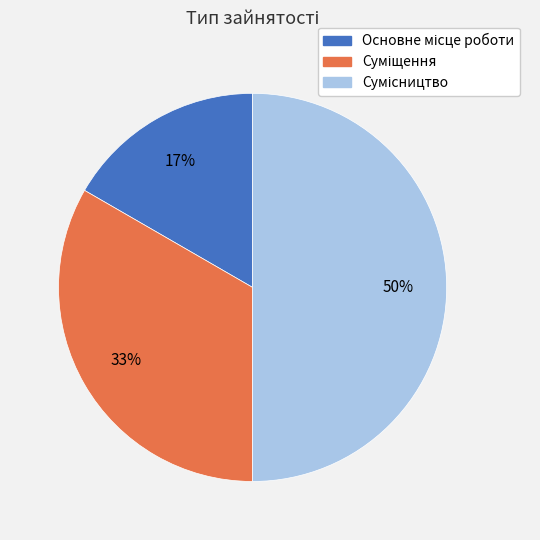

To the nearest percent, what is the difference between the largest and smallest slice percentages?

33%